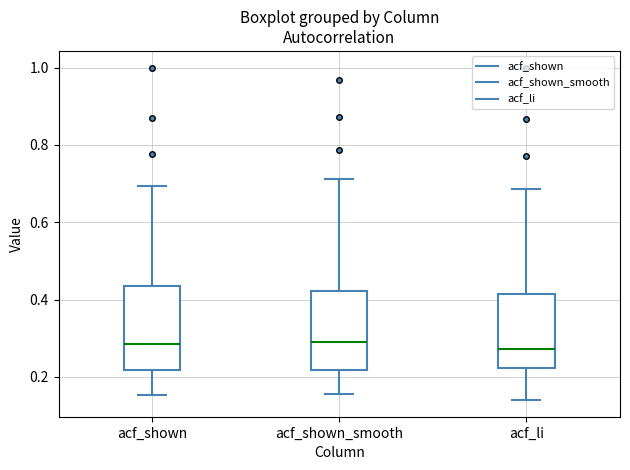

Reading left to right, read every box against the y-axis: the position of its median line, the range the box covers, and the ends of its whiskers. The values are not printed on the chart, so give them approximately, as read against the axis.

acf_shown: median 0.28, box 0.22 to 0.44, whiskers 0.16 to 0.70
acf_shown_smooth: median 0.30, box 0.22 to 0.42, whiskers 0.16 to 0.72
acf_li: median 0.28, box 0.22 to 0.42, whiskers 0.14 to 0.68